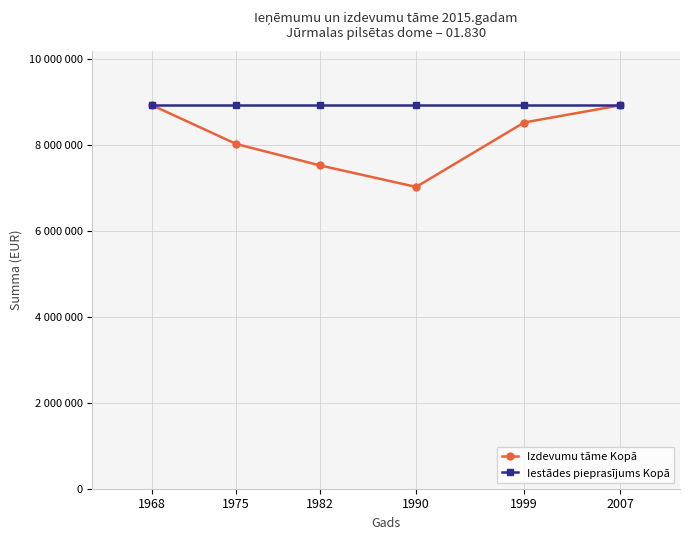

What is the difference between the maximum and second lowest values in the Izdevumu tāme Kopā series?

1400000